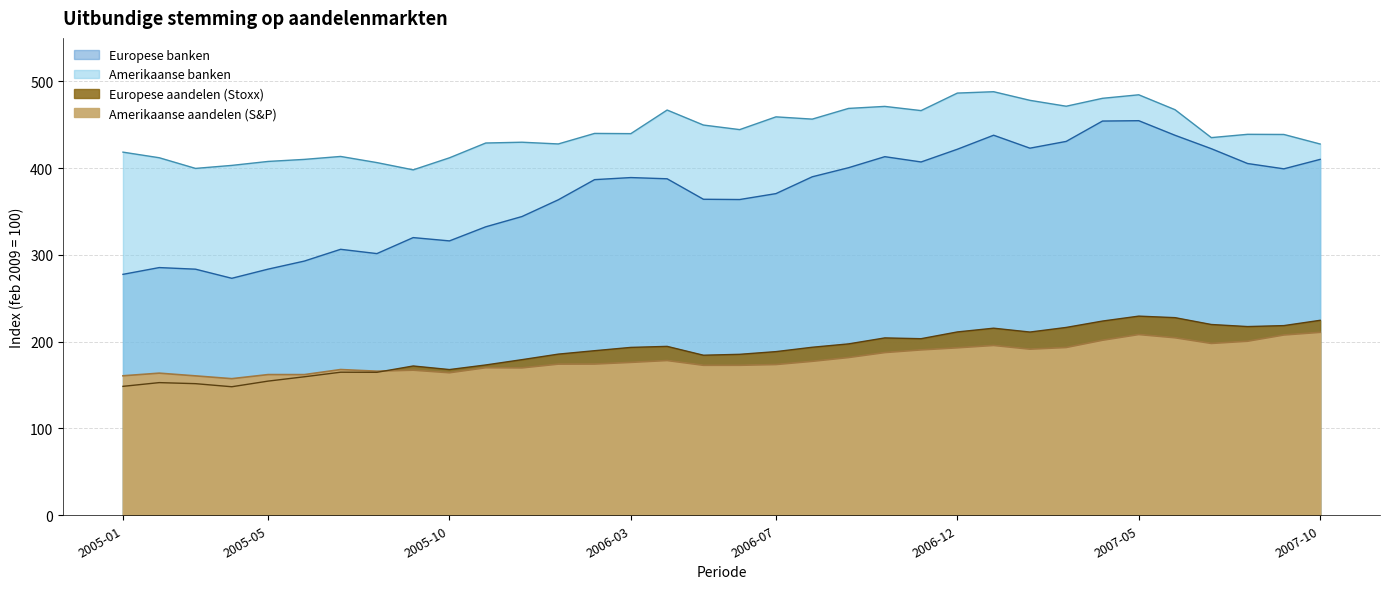

True or false: Amerikaanse aandelen (S&P) and Europese banken intersect in this chart.

False